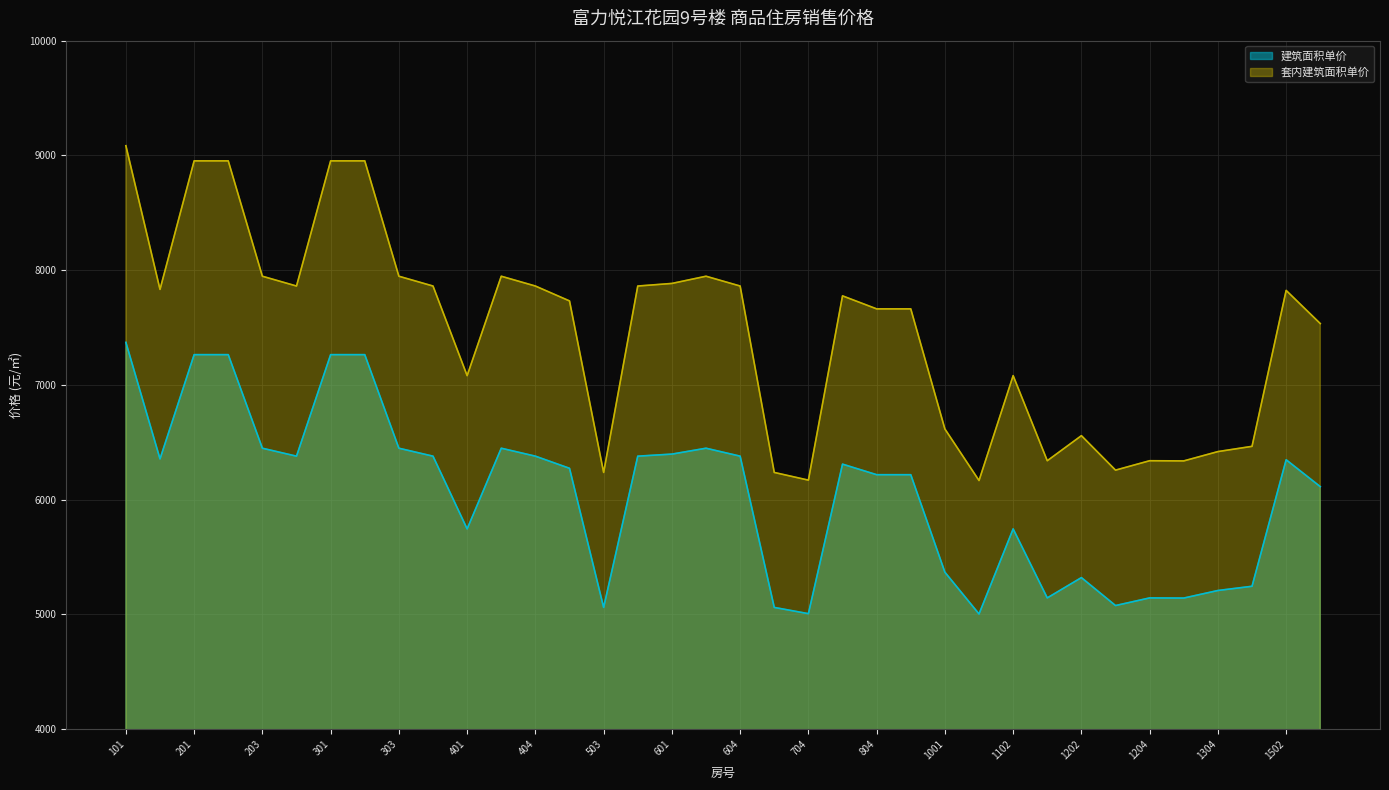

What are all the series names shown in the legend?

建筑面积单价, 套内建筑面积单价